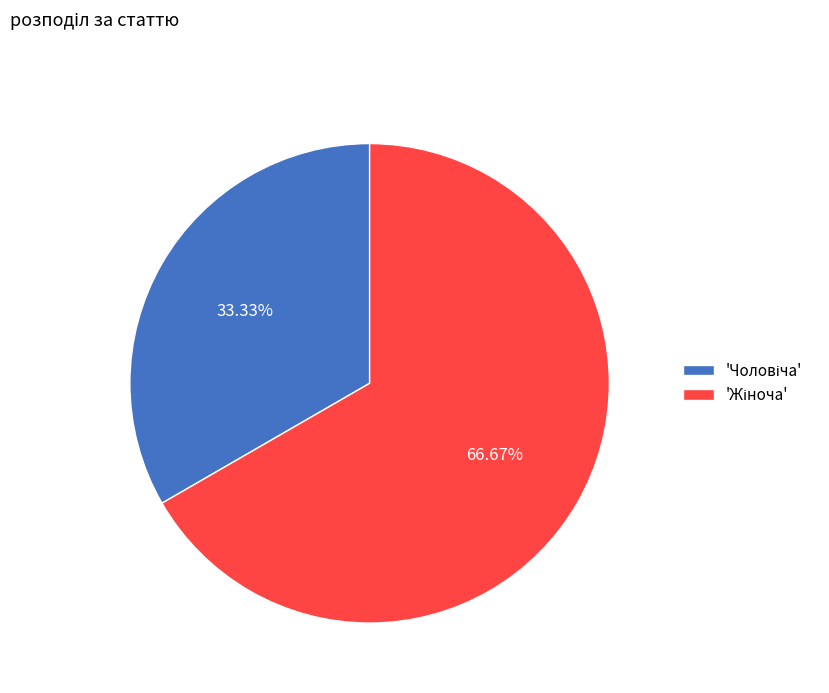

Does any single category account for the majority?

Yes